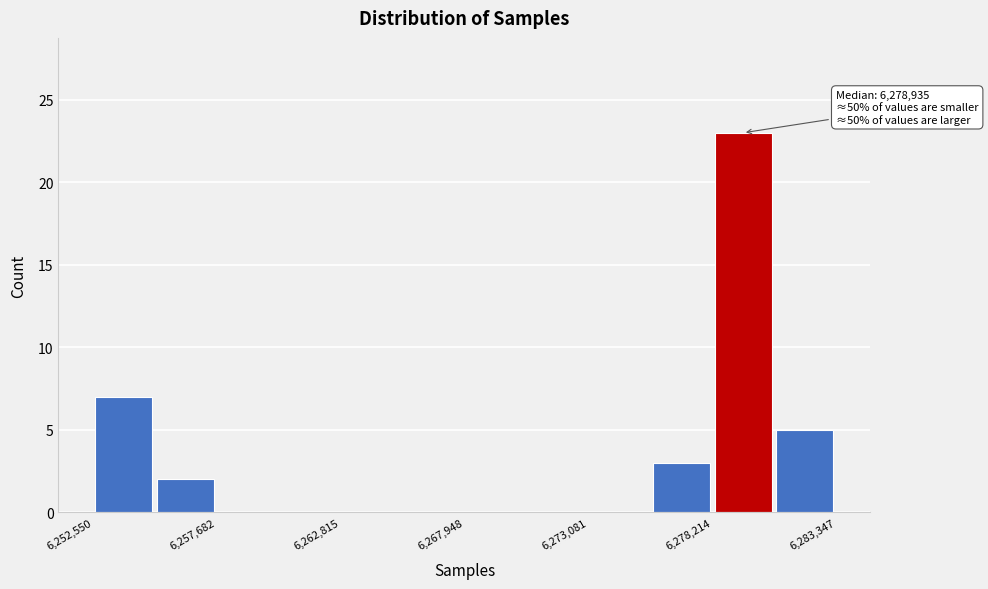

Read against the x-axis, roughly where is the centre of the tallest bar?

6279000